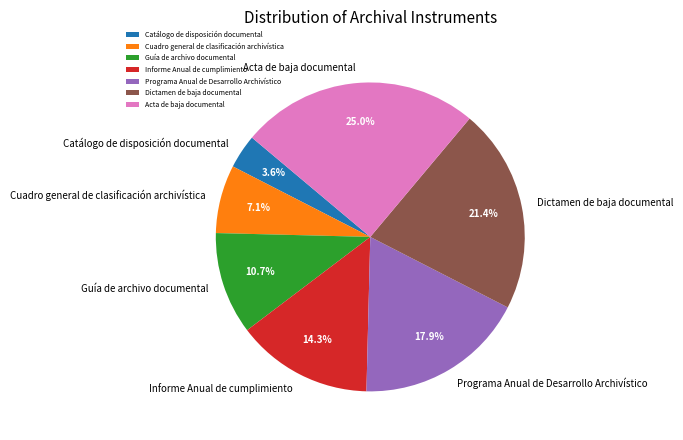

Count the number of slices in the pie.

7